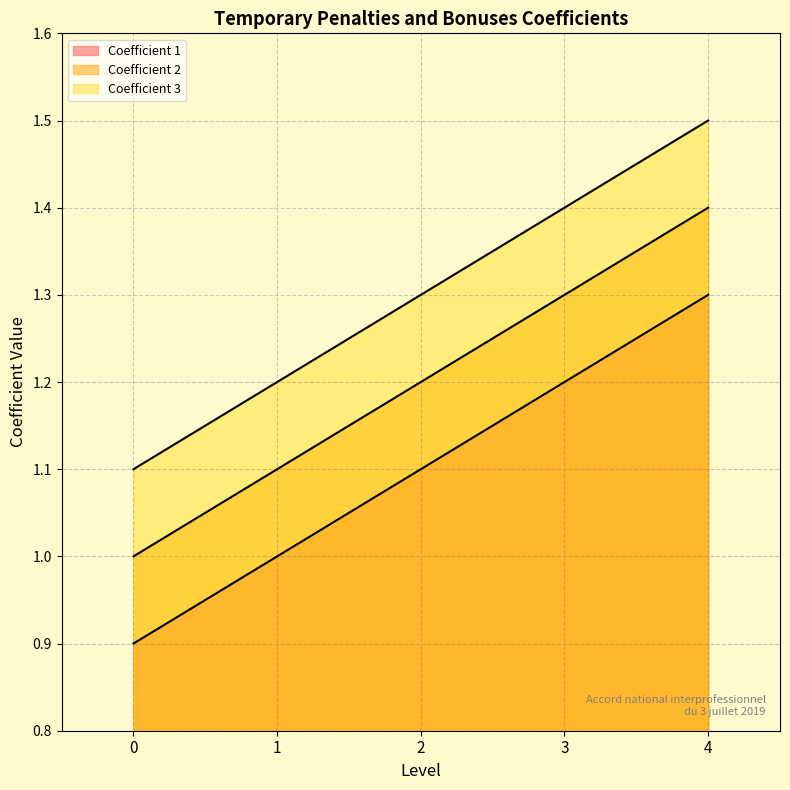

What are all the series names shown in the legend?

Coefficient 1, Coefficient 2, Coefficient 3